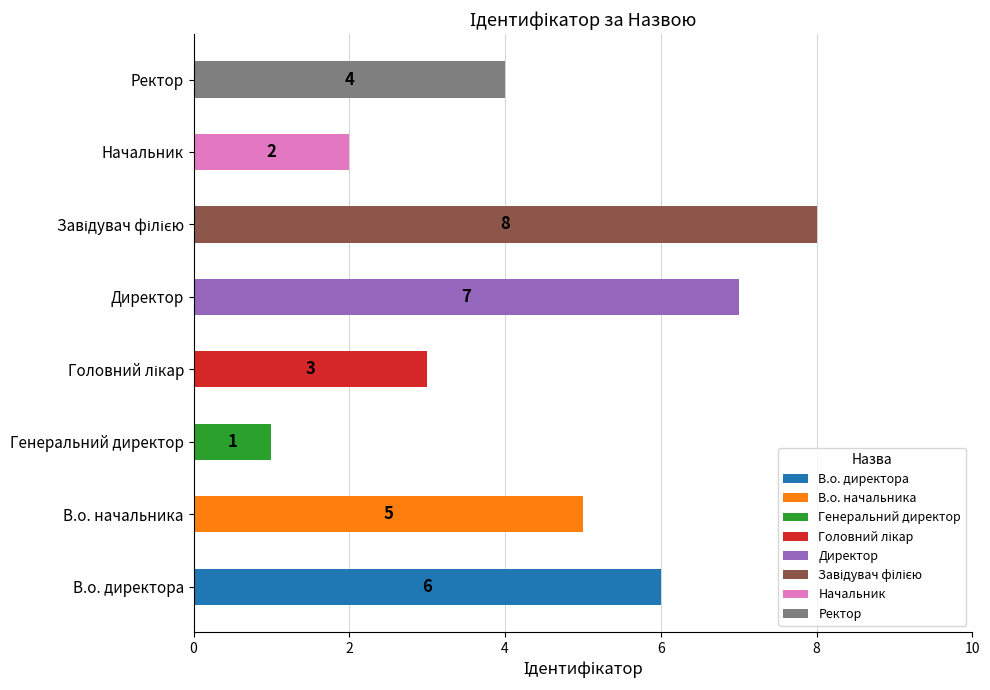

The value at В.о. директора is 2. True or false?

False